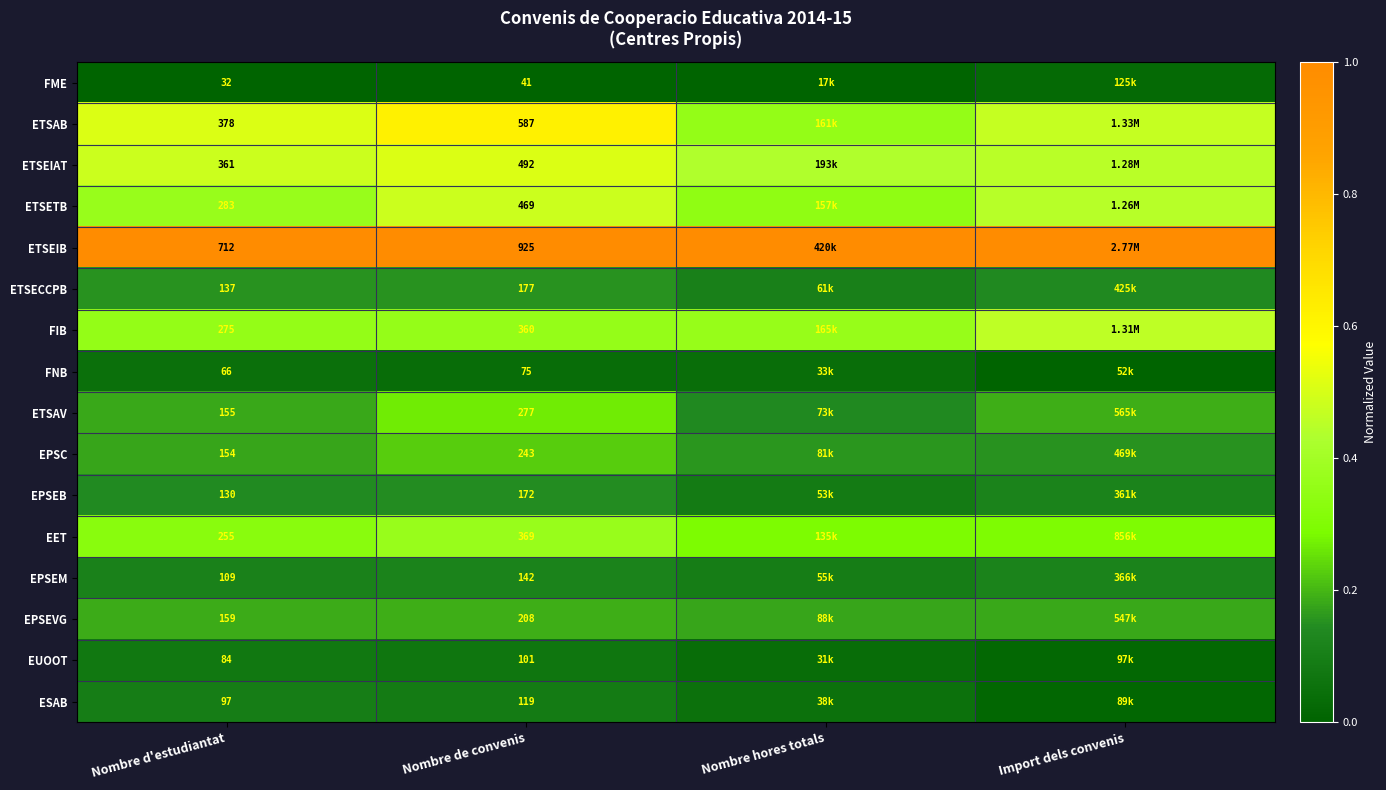

The FIB series shows 0.6 at Nombre d'estudiantat. True or false?

False